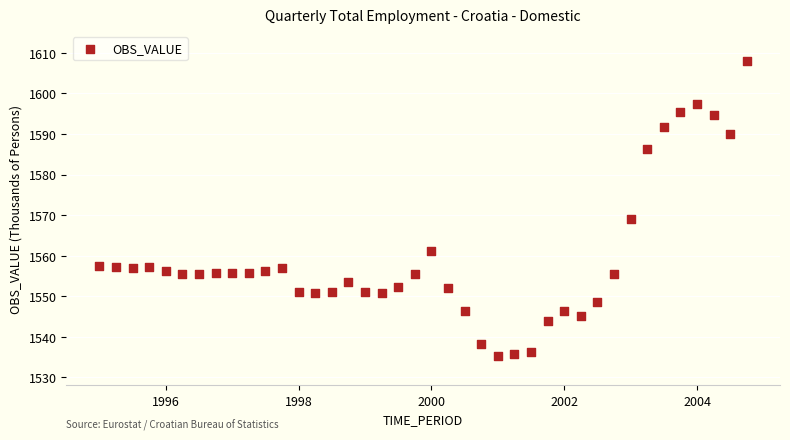

What Y value in the scatter plot is closest to 1571?

1569.0